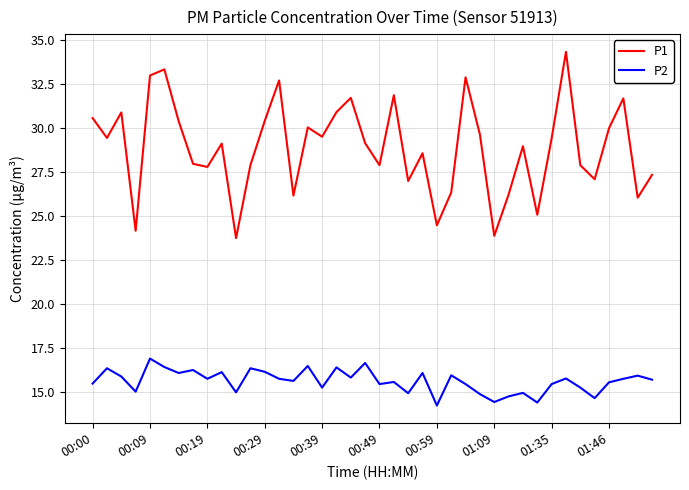

Which series has the largest total across all categories?

P1